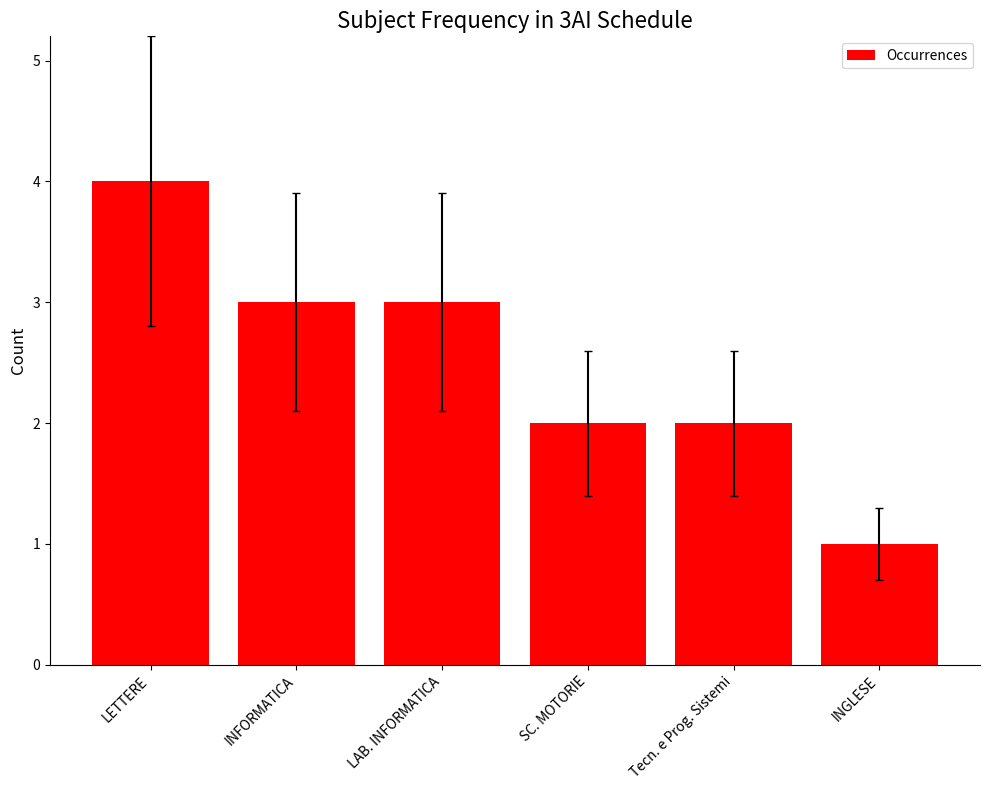

Reading left to right, extract all data points from this chart.

4	3	3	2	2	1